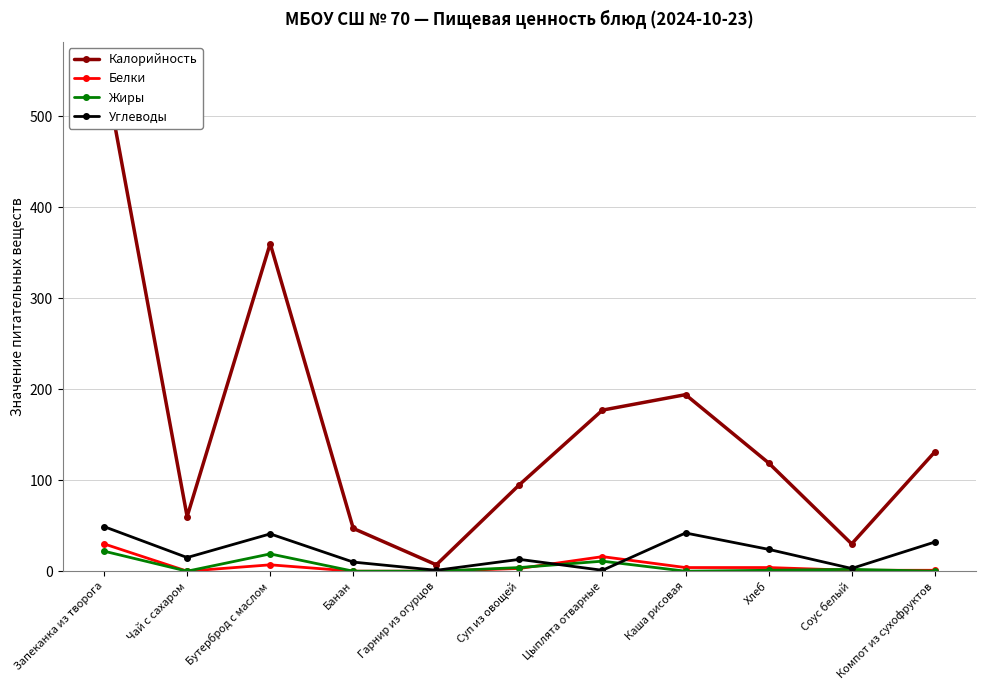

Count the number of data series in this chart.

4